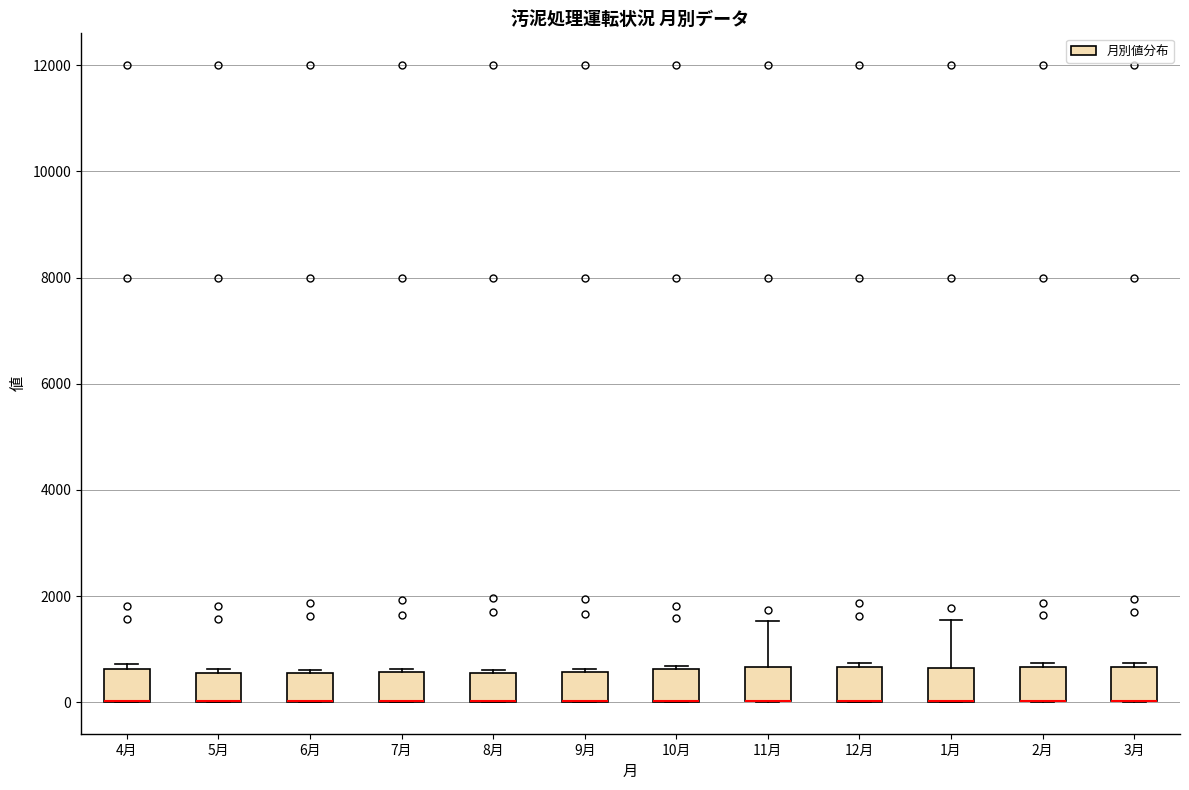

Reading left to right, transcribe this box plot: for each box, give where its median line is, the range the box spans, and where its two whiskers end, as read against the y-axis. The values are not printed on the chart, so give them approximately, as read against the axis.

4月: median 0 (drawn on the box's lower edge), box 0 to 600, whiskers 0 to 800
5月: median 0 (drawn on the box's lower edge), box 0 to 600, whiskers 0 to 600 (just above the box's upper edge)
6月: median 0 (drawn on the box's lower edge), box 0 to 600, whiskers 0 to 600 (just above the box's upper edge)
7月: median 0 (drawn on the box's lower edge), box 0 to 600, whiskers 0 to 600
8月: median 0 (drawn on the box's lower edge), box 0 to 600, whiskers 0 to 600
9月: median 0 (drawn on the box's lower edge), box 0 to 600, whiskers 0 to 600
10月: median 0 (drawn on the box's lower edge), box 0 to 600, whiskers 0 to 600 (just above the box's upper edge)
11月: median 0 (drawn on the box's lower edge), box 0 to 600, whiskers 0 to 1600
12月: median 0 (drawn on the box's lower edge), box 0 to 600, whiskers 0 to 800
1月: median 0 (drawn on the box's lower edge), box 0 to 600, whiskers 0 to 1600
2月: median 0 (drawn on the box's lower edge), box 0 to 600, whiskers 0 to 800
3月: median 0 (drawn on the box's lower edge), box 0 to 600, whiskers 0 to 800